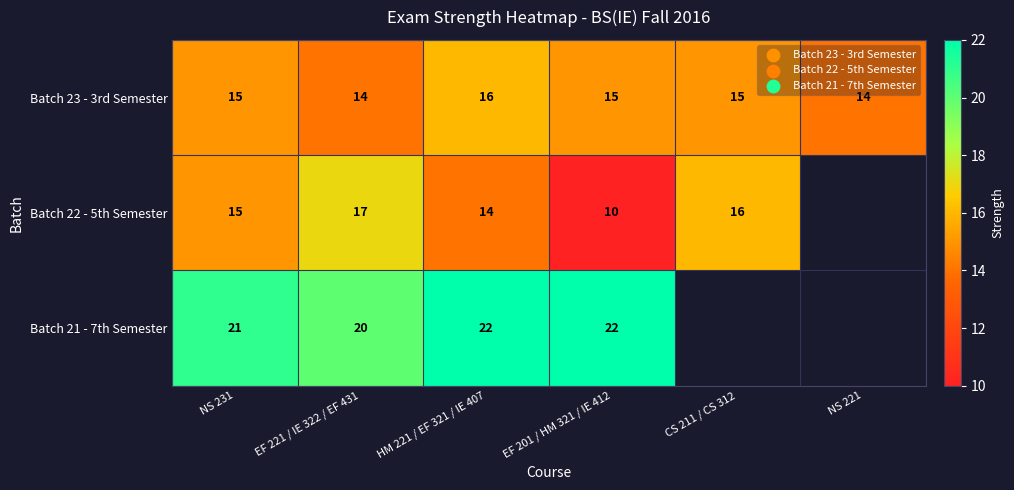

What is the total value across all series at EF 201 / HM 321 / IE 412?

47